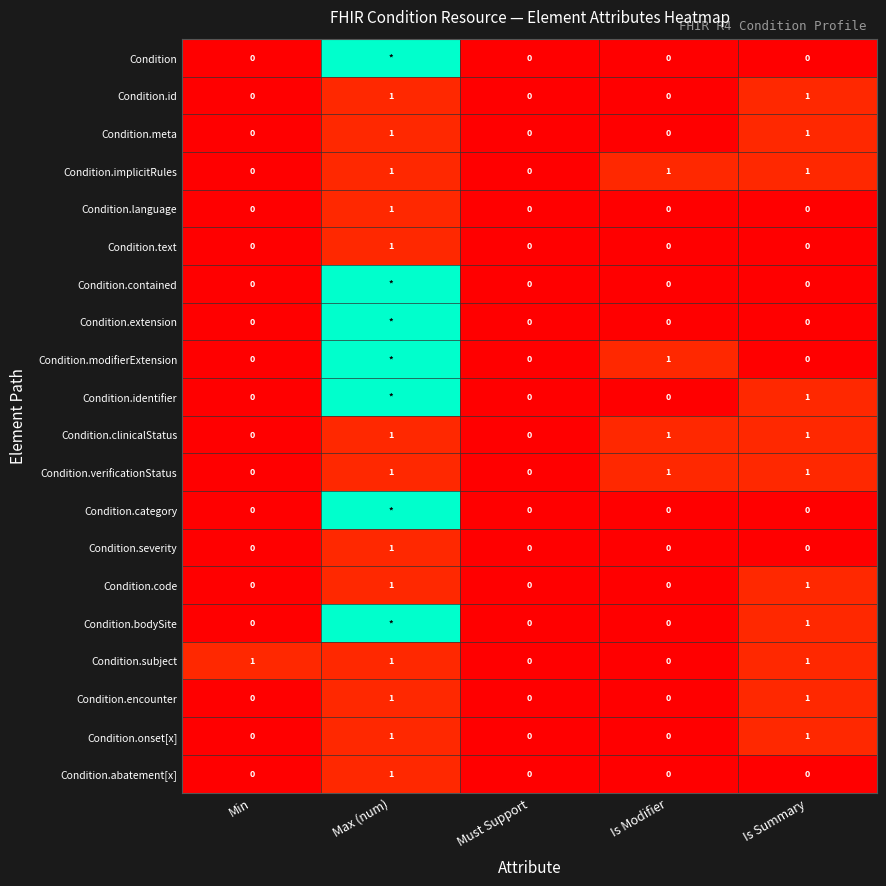

Which label corresponds to the largest value in the chart?

Max (num)